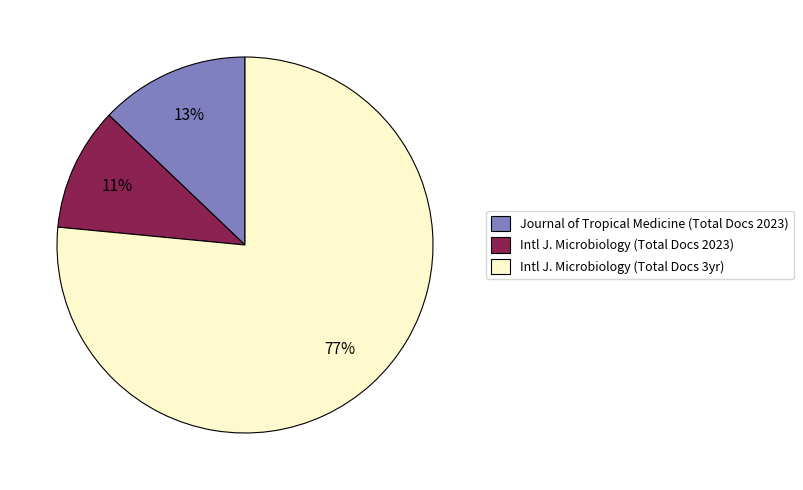

Which category has the biggest portion of the pie?

Intl J. Microbiology (Total Docs 3yr)